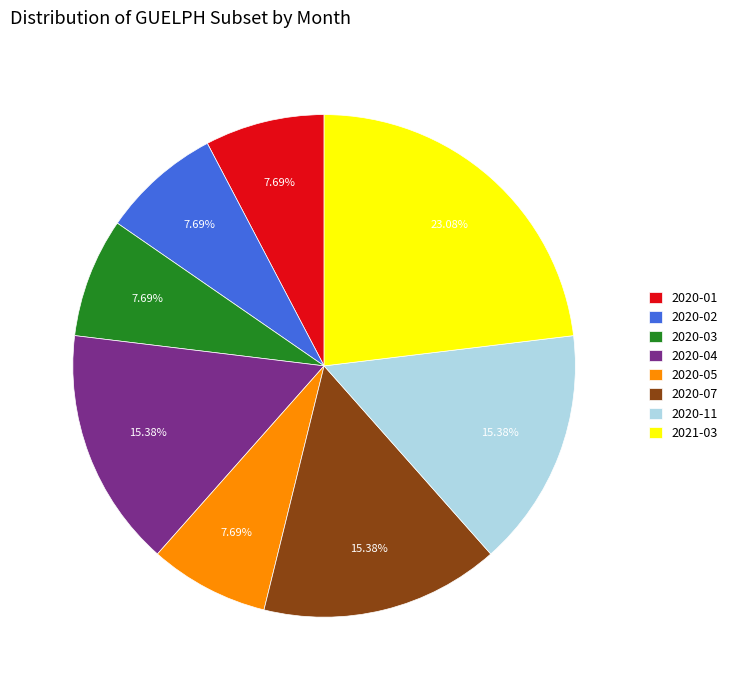

How many slices are in this pie chart?

8